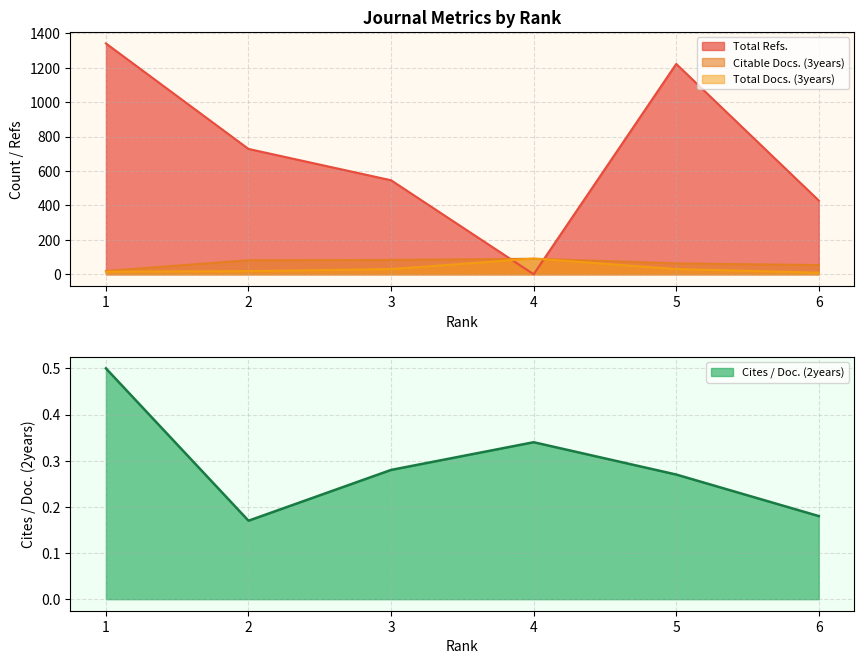

How many categories are shown in the chart?

6